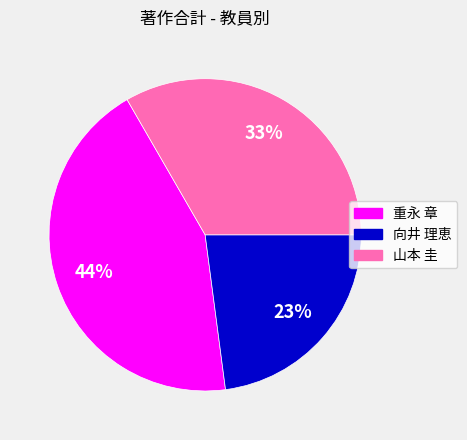

To the nearest percent, what is the average slice percentage?

33%